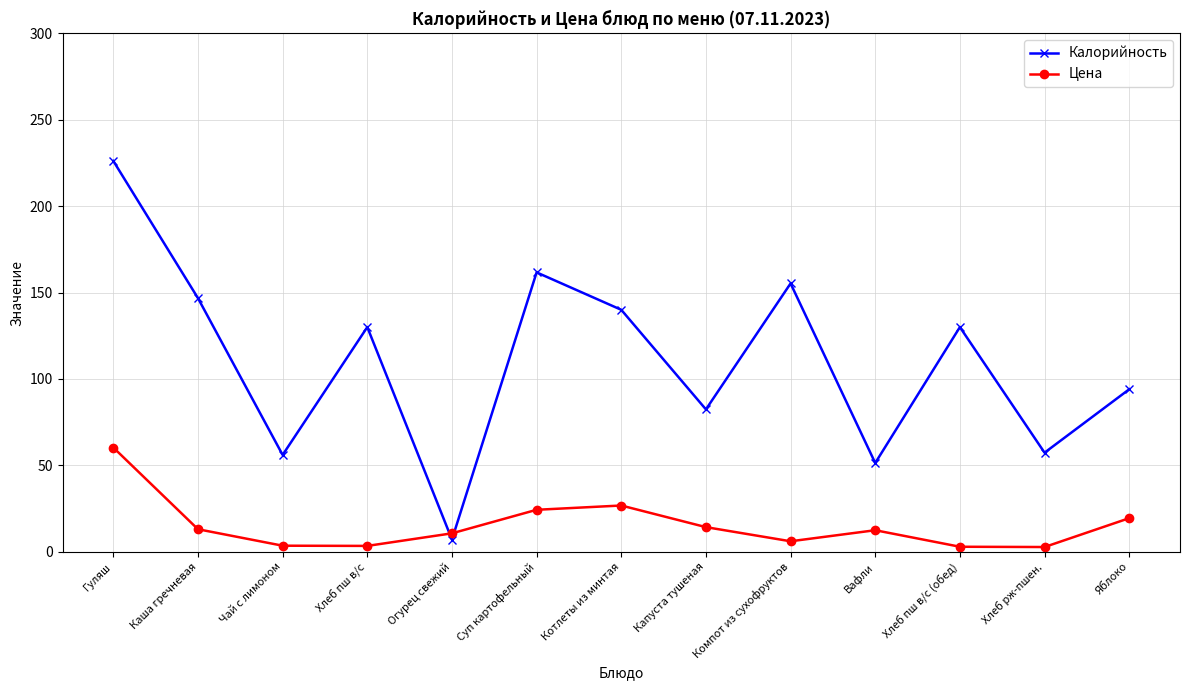

What is the sum of the Цена values at Котлеты из минтая and Огурец свежий?

37.3